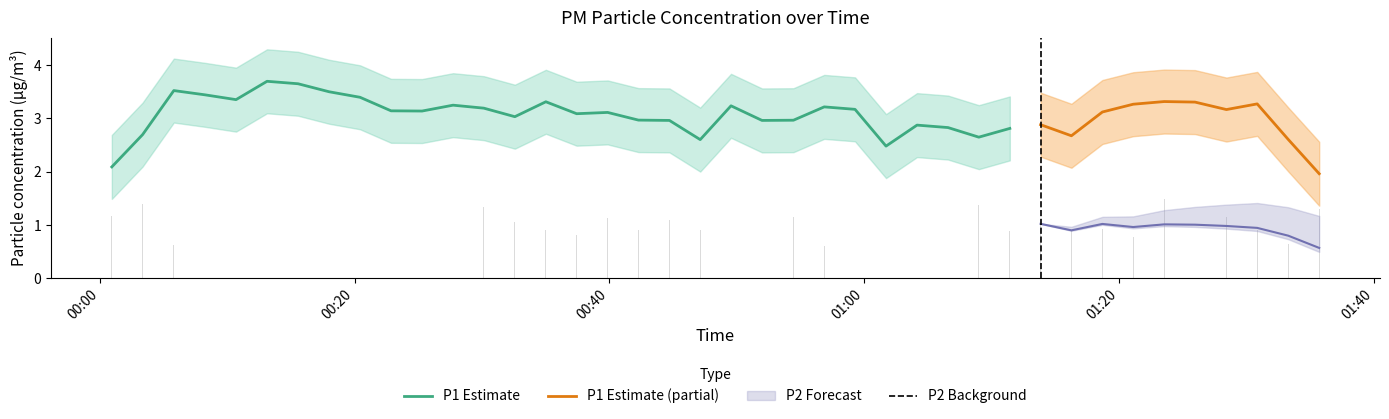

Which series has the largest range (max minus min)?

P1